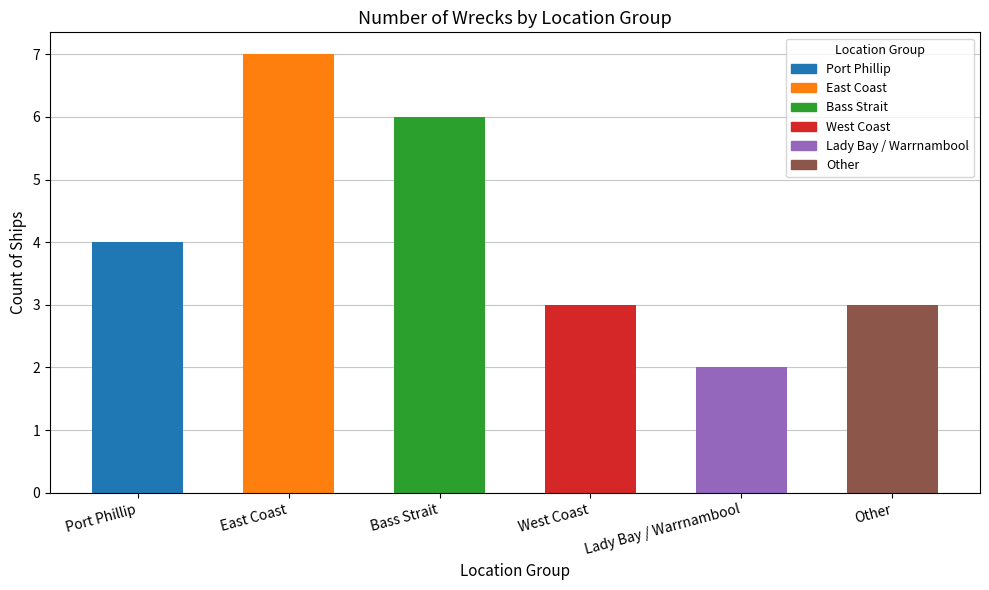

Count the number of values greater than 4.

2